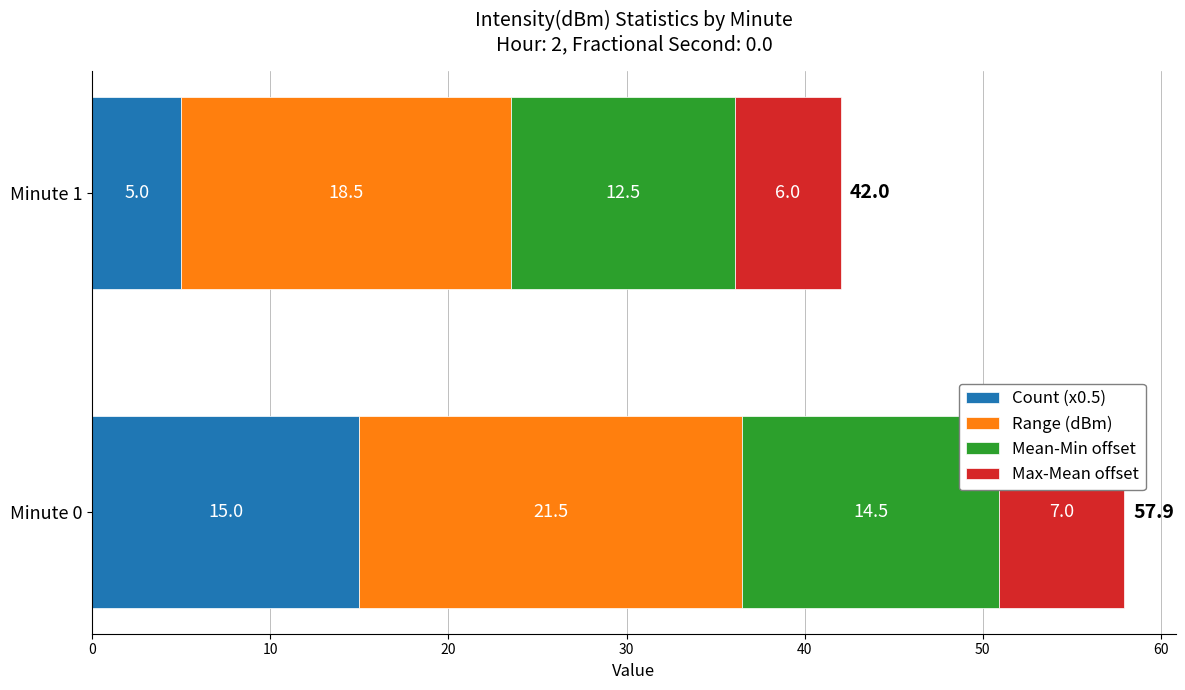

List the labels in order of Count (x0.5) value, largest first.

Minute 0, Minute 1